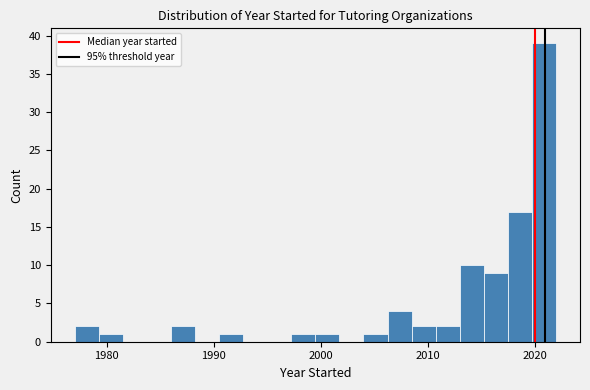

Around what value on the x-axis is the tallest bar? Give the approximate position of its centre, as read against the axis.

2021